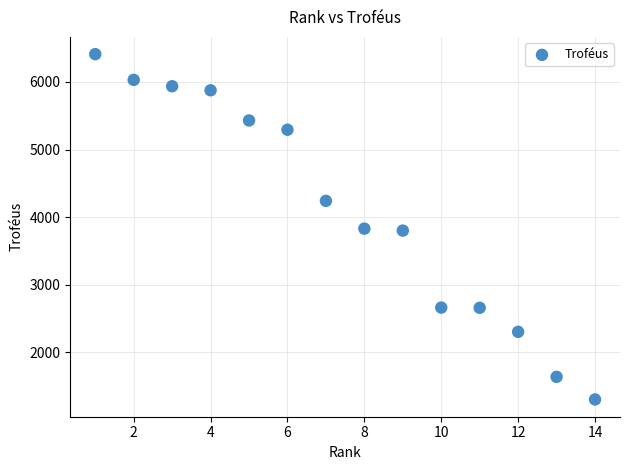

What is the range of Y values (max minus min)?

5112